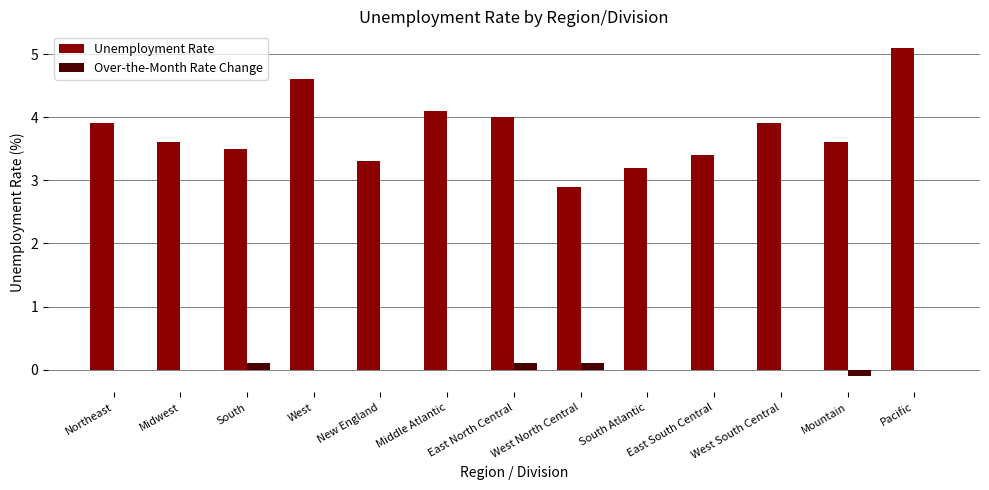

What is the sum of all Unemployment Rate values?

49.1